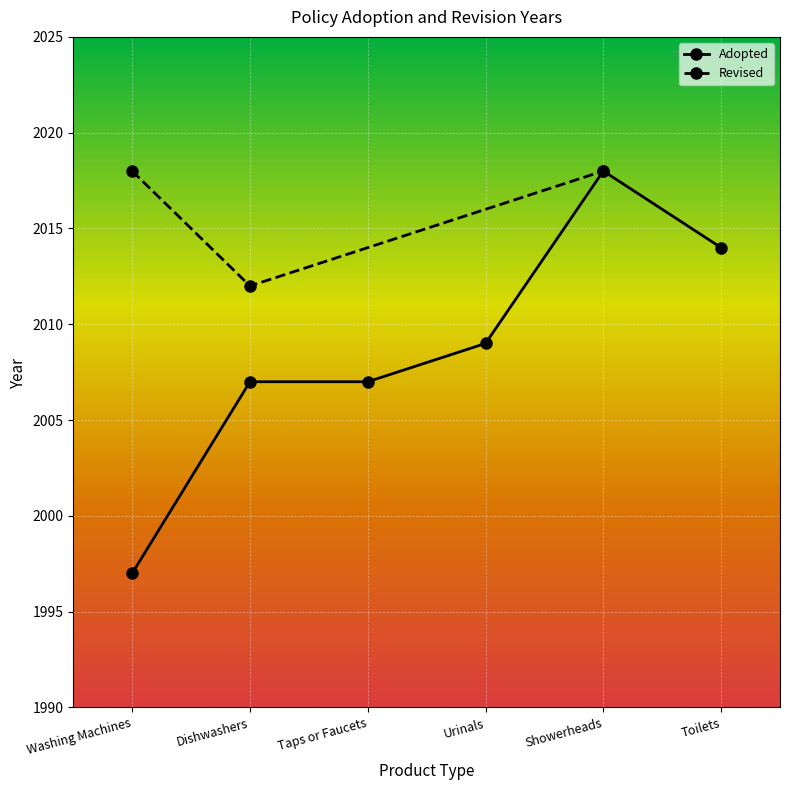

What is the greatest value displayed?

2018